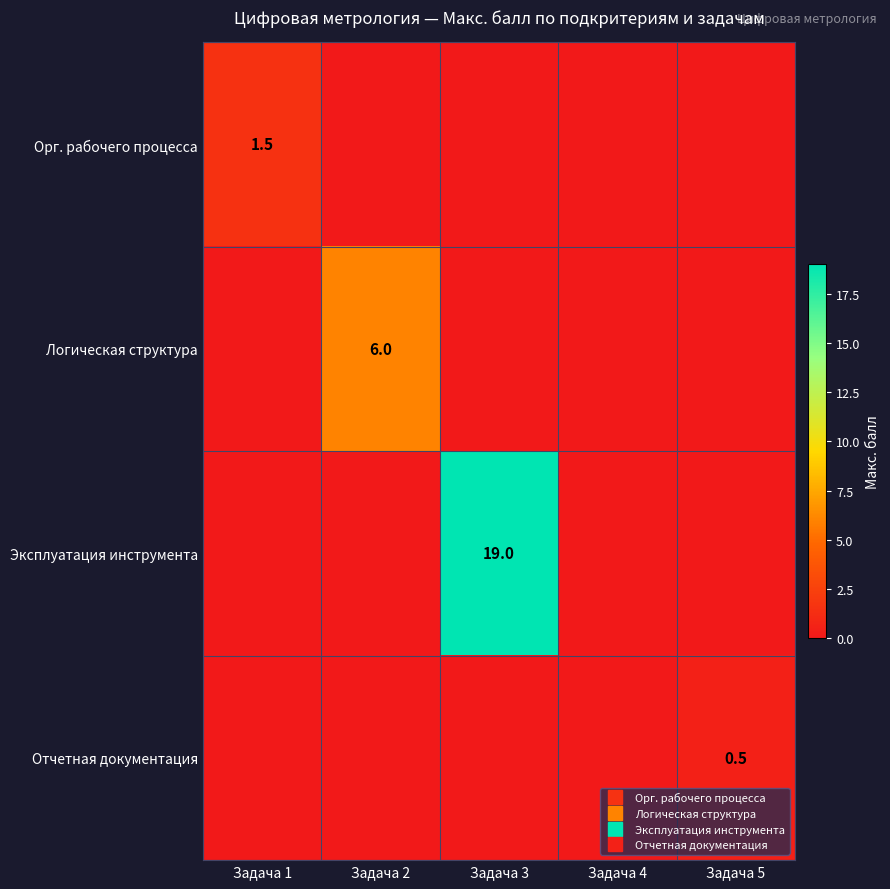

Which series has the largest total across all categories?

Эксплуатация инструмента